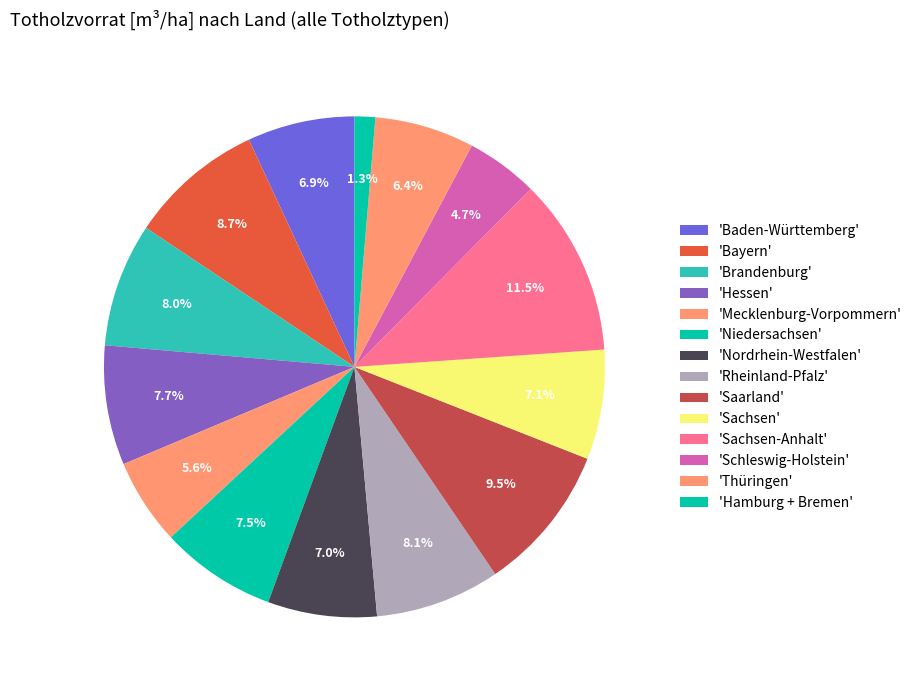

What is the largest slice in the pie chart?

Sachsen-Anhalt